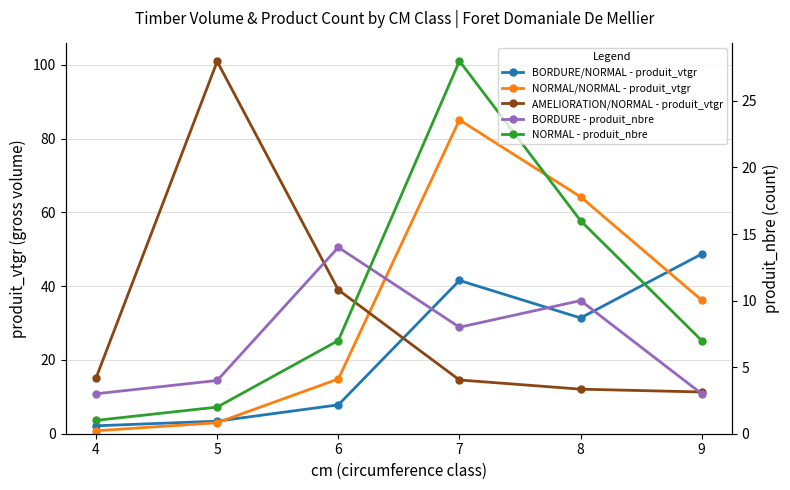

Where is the first local maximum for AMELIORATION/NORMAL - produit_vtgr?

5